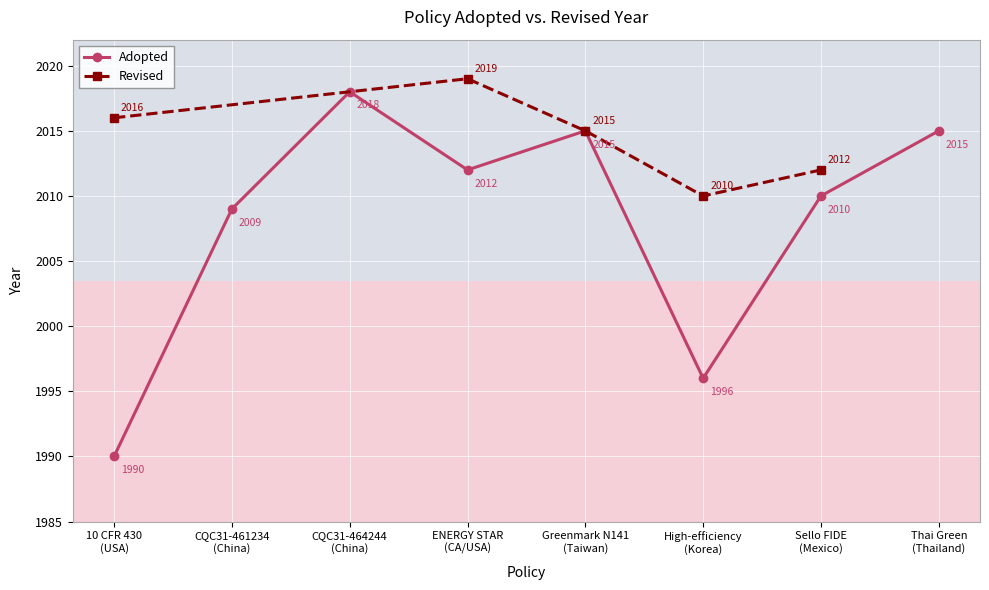

What is the value of the Adopted point at the 3rd from the left?

2018